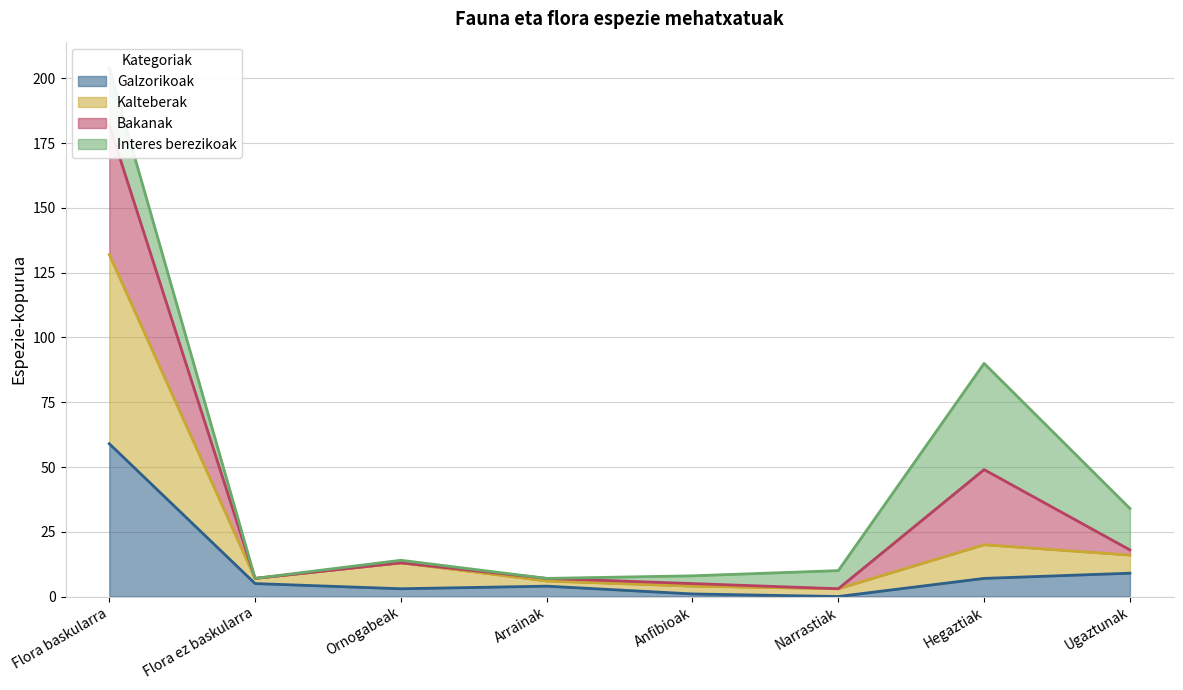

What value does the Galzorikoak series have at Flora baskularra?

59